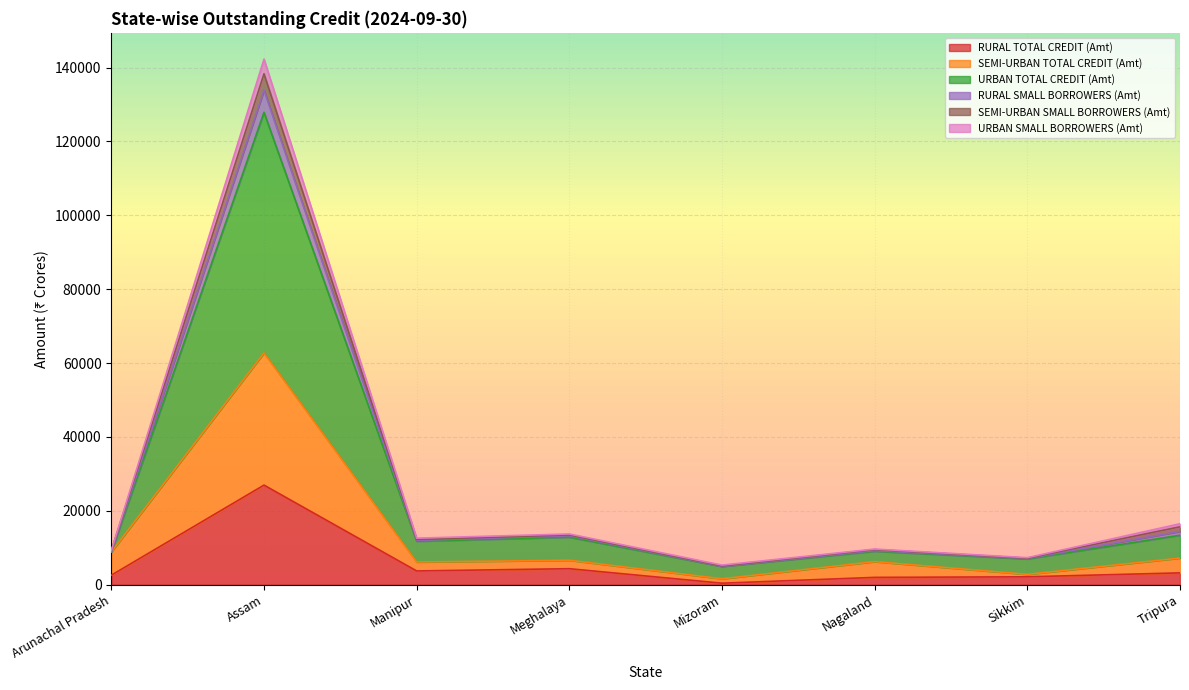

What is the maximum value for RURAL TOTAL CREDIT (Amt)?

26965.3